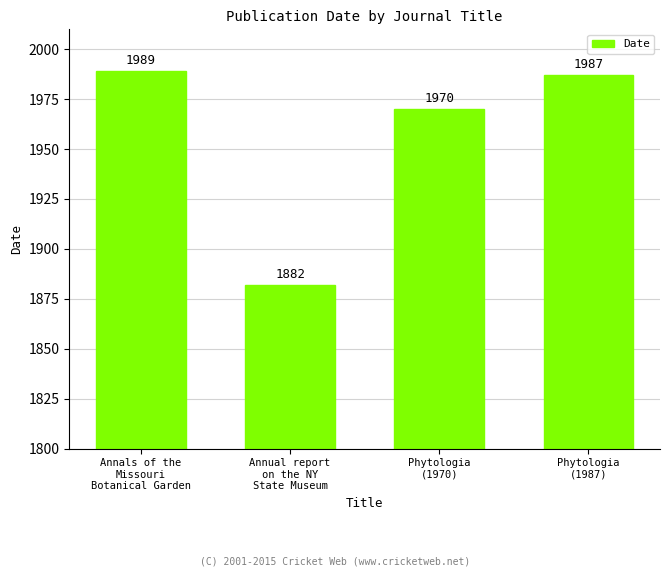

What is the value of the 3rd bar from the left?

1970